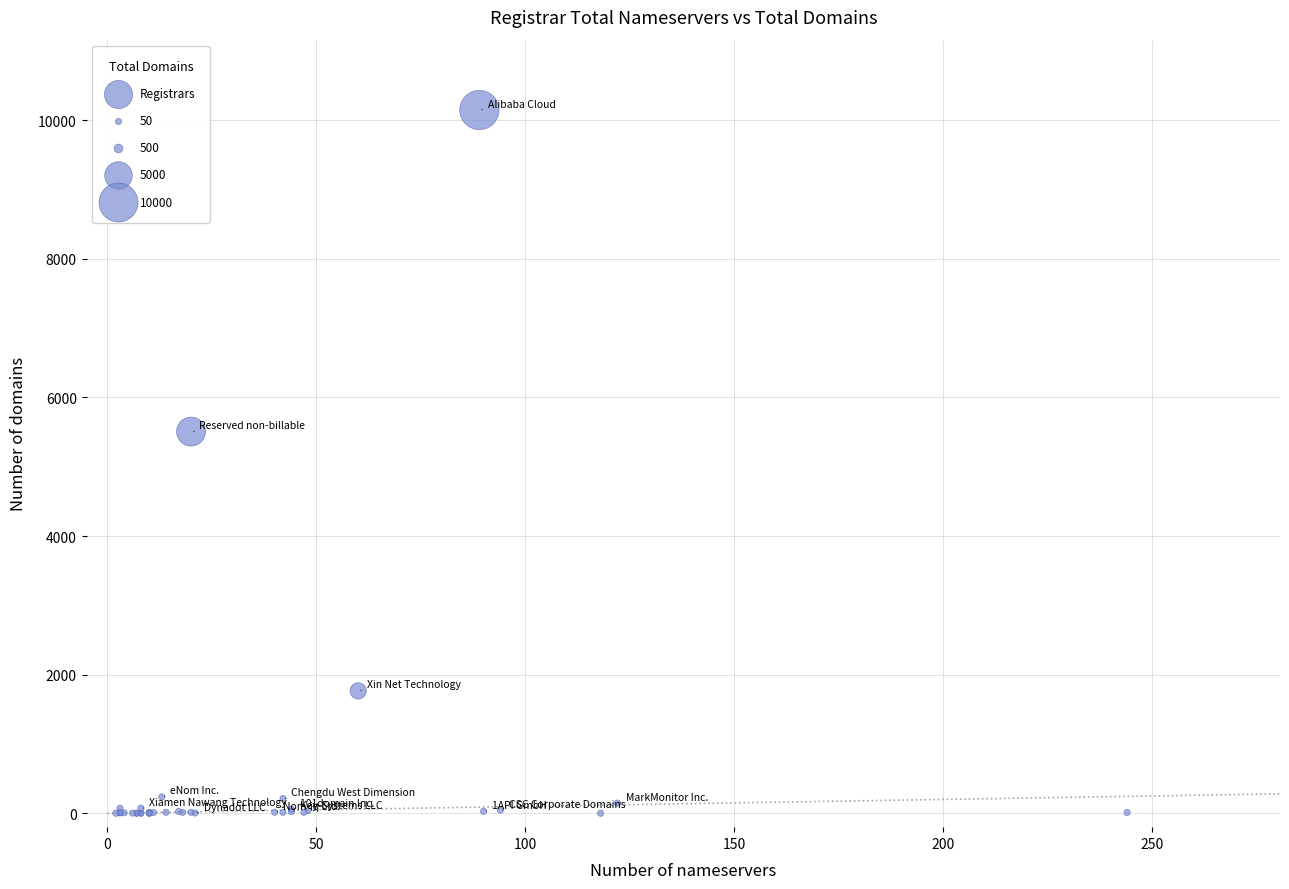

What Y value in the scatter plot is closest to 5073?

5507